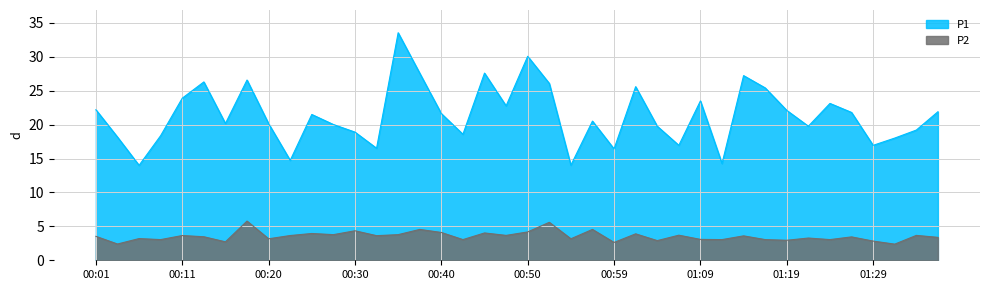

What position from the right is 01:29?

4